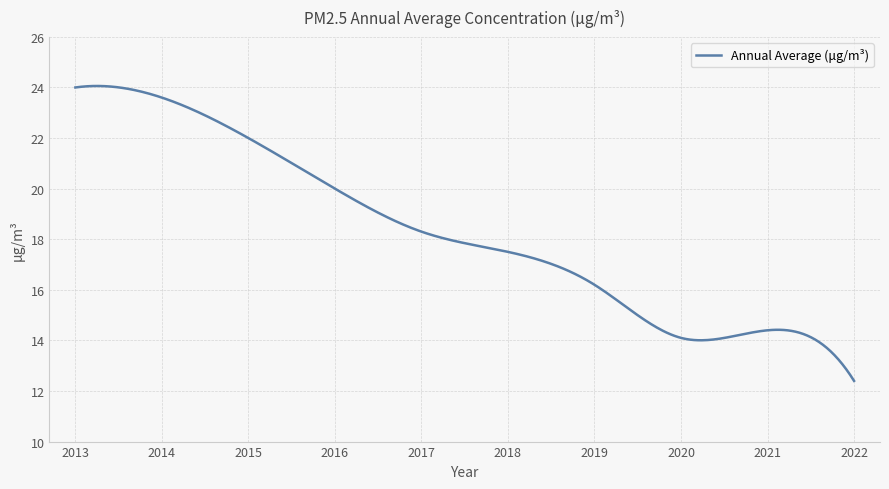

What is the greatest value displayed?

24.1